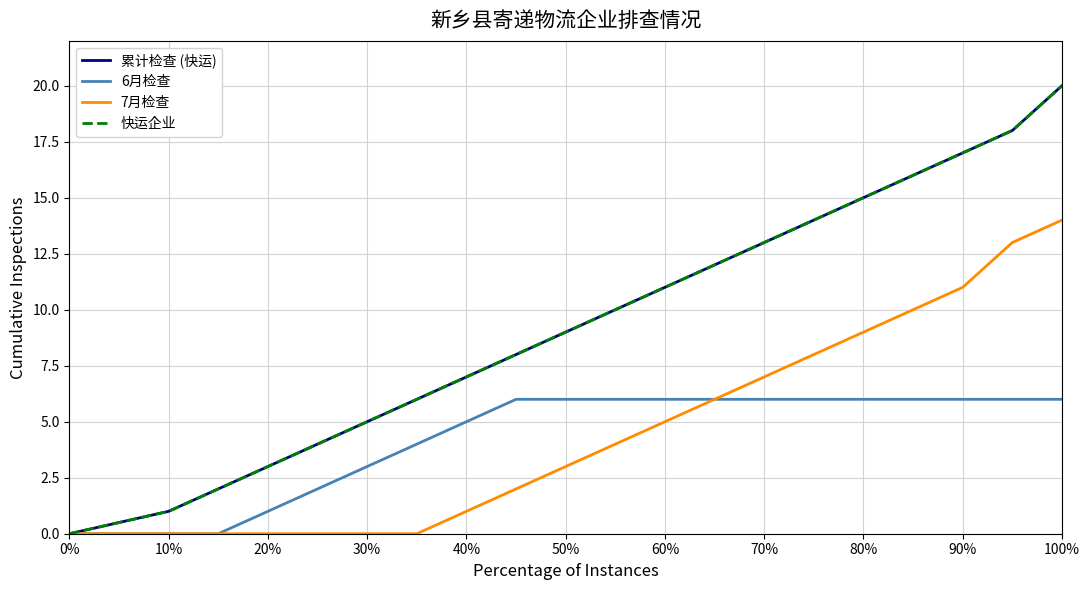

Does the chart display data point markers on the line(s)?

No